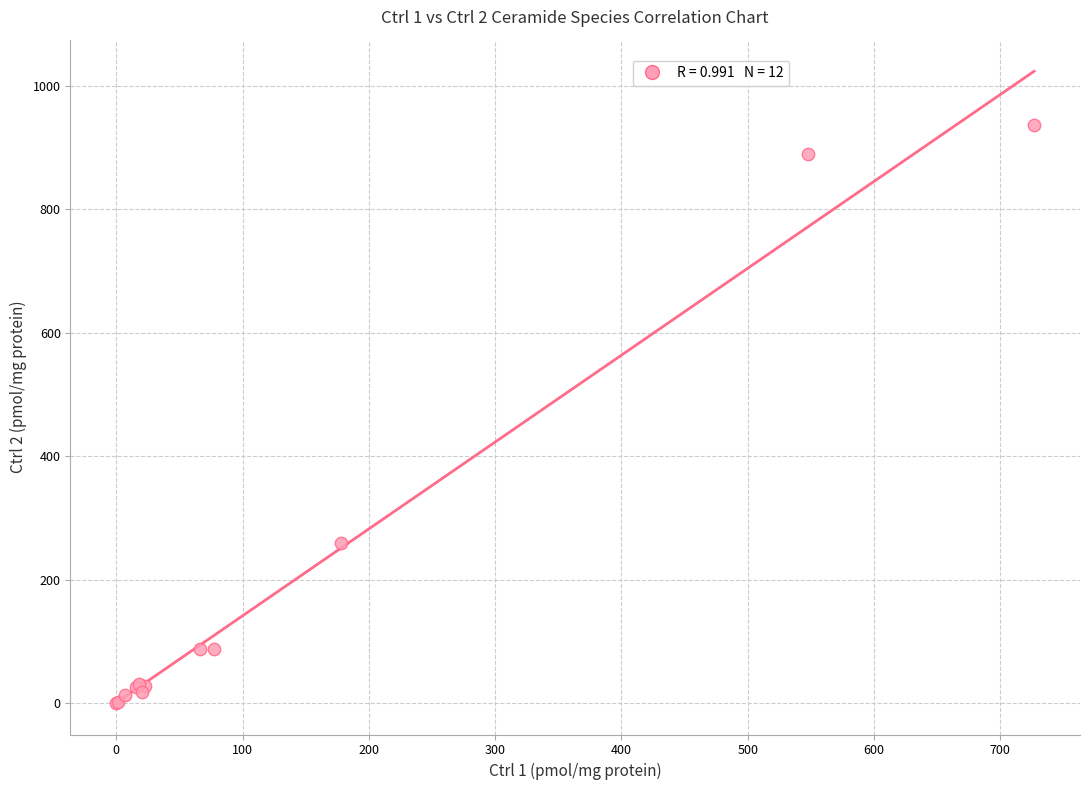

What Y value in the scatter plot is closest to 467?

259.1